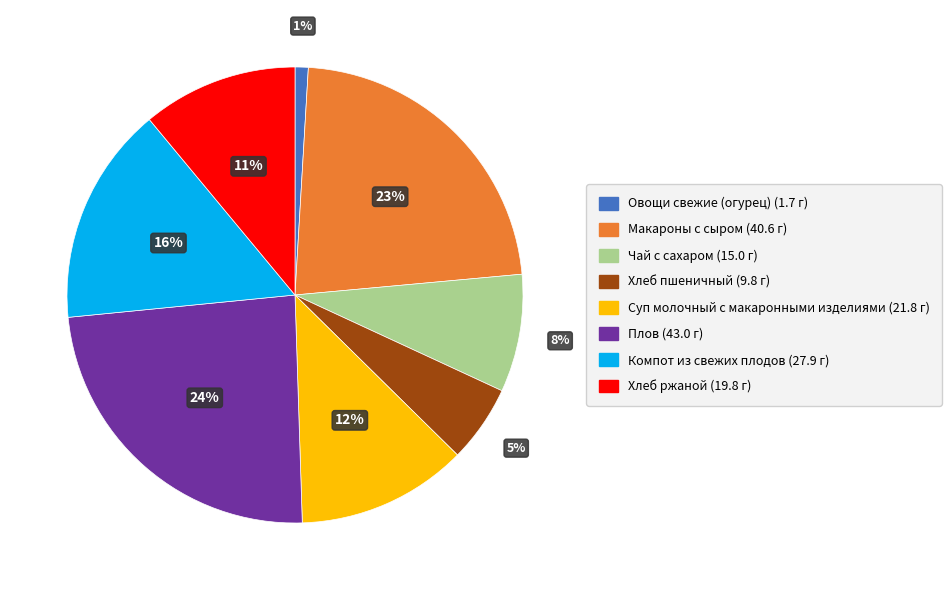

True or false: Компот из свежих плодов accounts for 2% of the total.

False